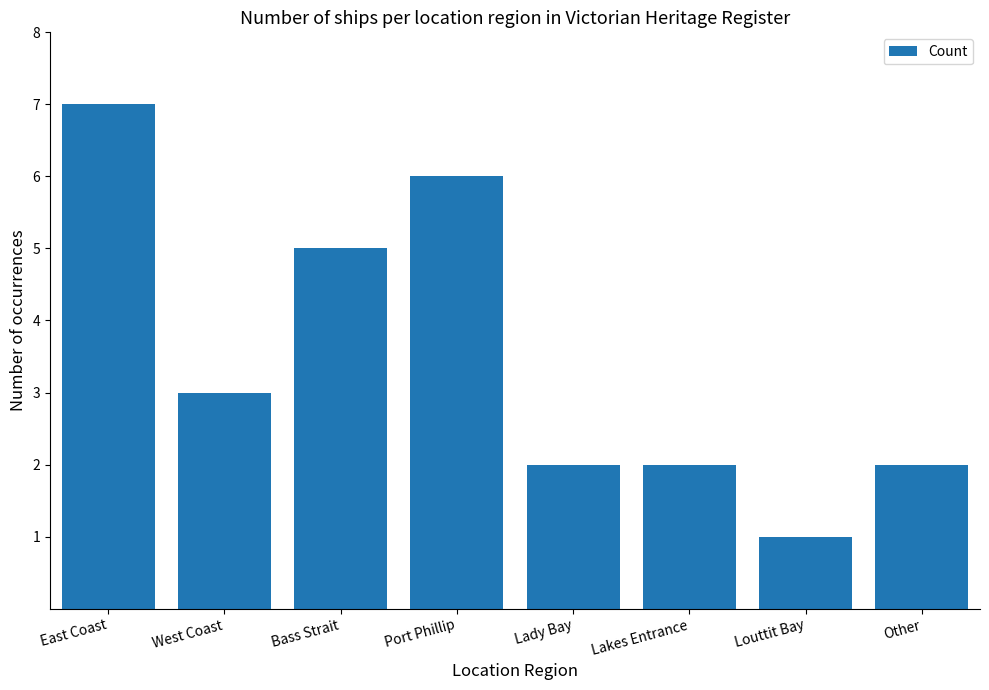

Which has a higher value, Louttit Bay or Bass Strait?

Bass Strait